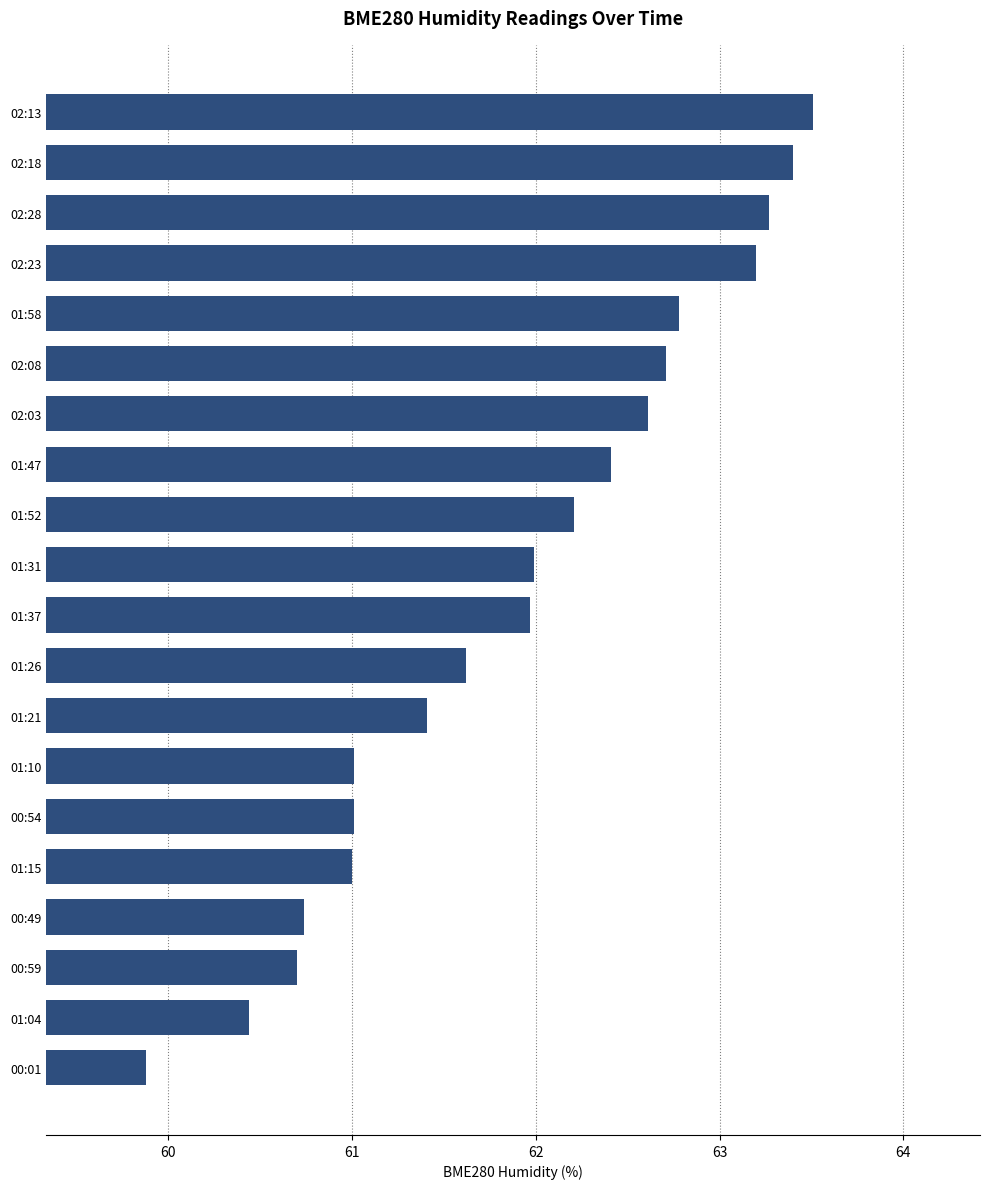

How many bars are there in total?

20